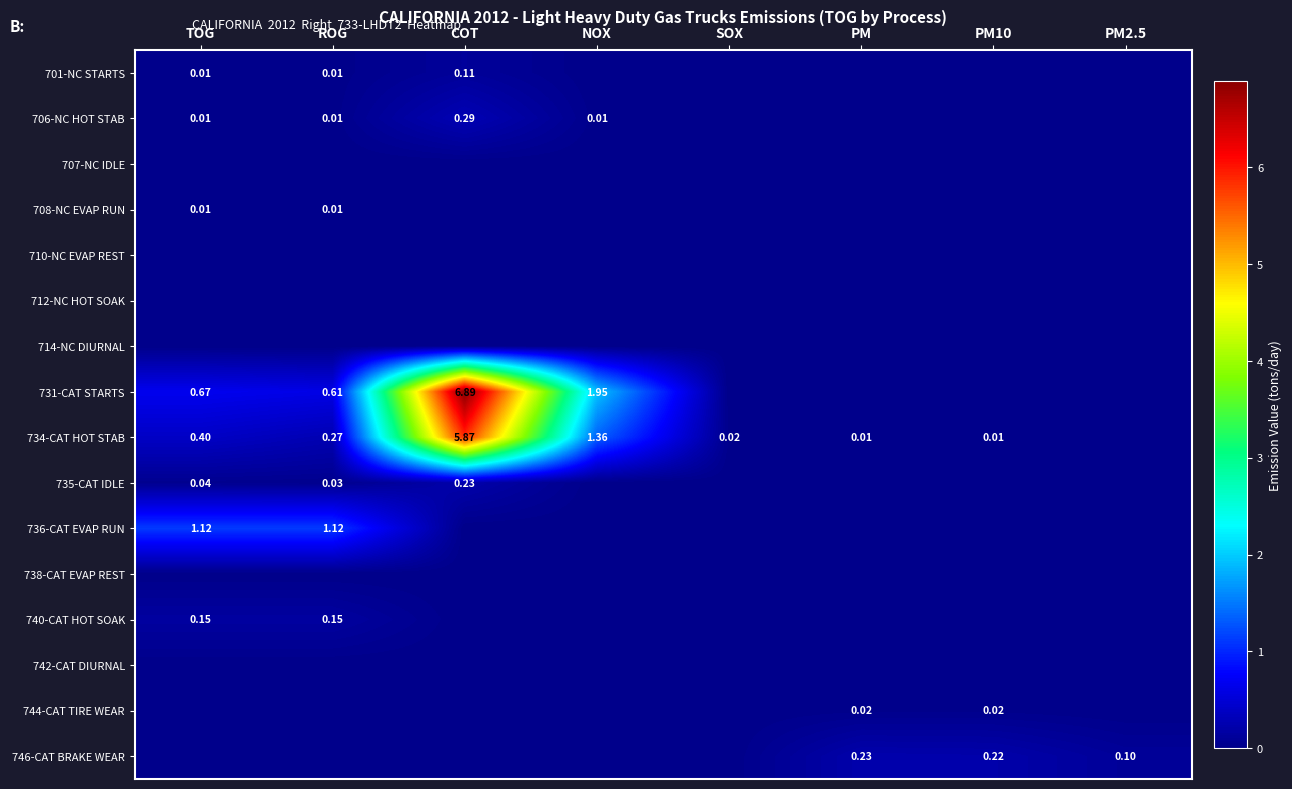

At TOG, list the series in order from smallest to largest.

707-NC IDLE, 710-NC EVAP REST, 712-NC HOT SOAK, 714-NC DIURNAL, 738-CAT EVAP REST, 742-CAT DIURNAL, 744-CAT TIRE WEAR, 746-CAT BRAKE WEAR, 701-NC STARTS, 706-NC HOT STAB, 708-NC EVAP RUN, 735-CAT IDLE, 740-CAT HOT SOAK, 734-CAT HOT STAB, 731-CAT STARTS, 736-CAT EVAP RUN